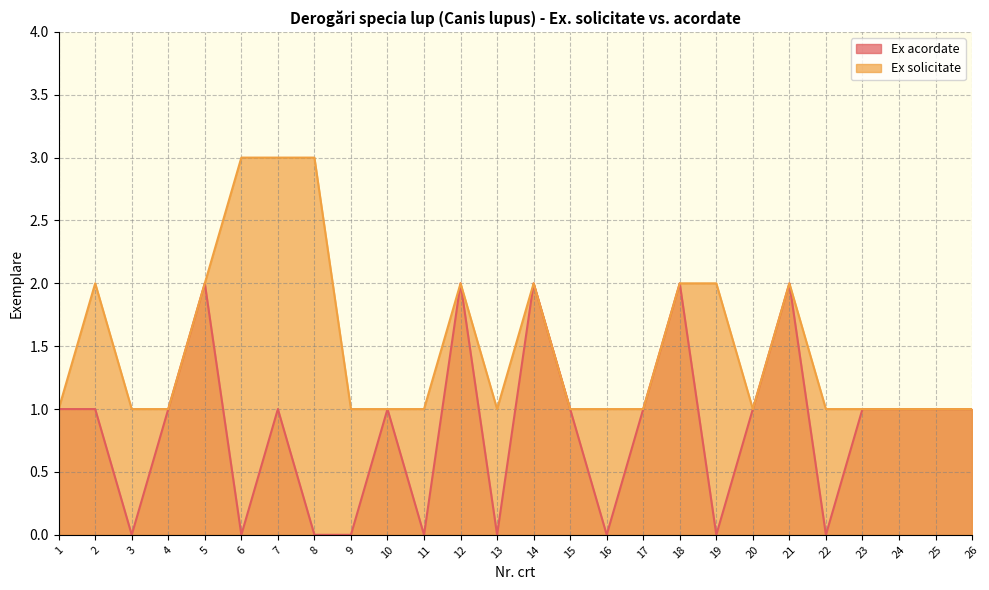

What is the total value across all series at 4?

2